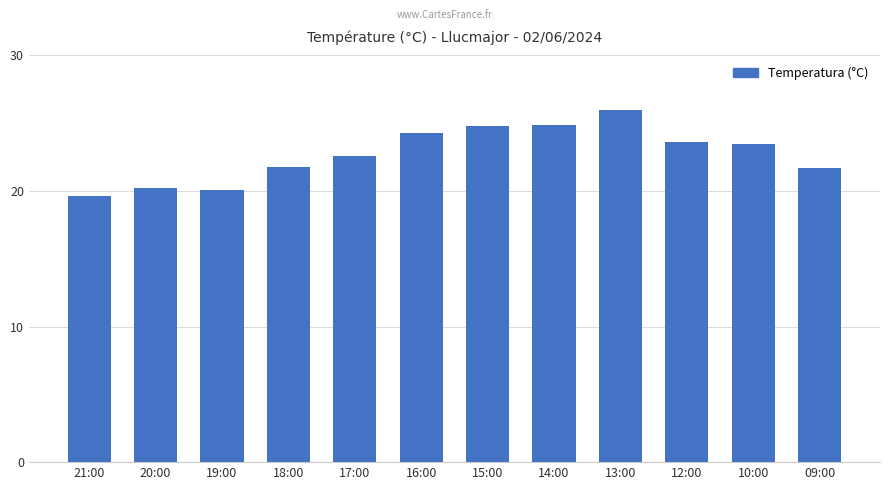

Is it true that the value at 14:00 is 24.9?

True